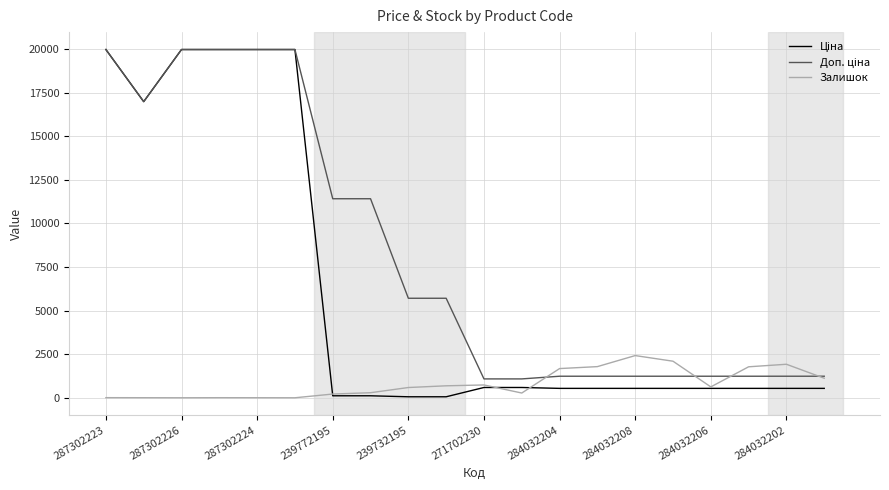

How many lines are shown in the chart?

3